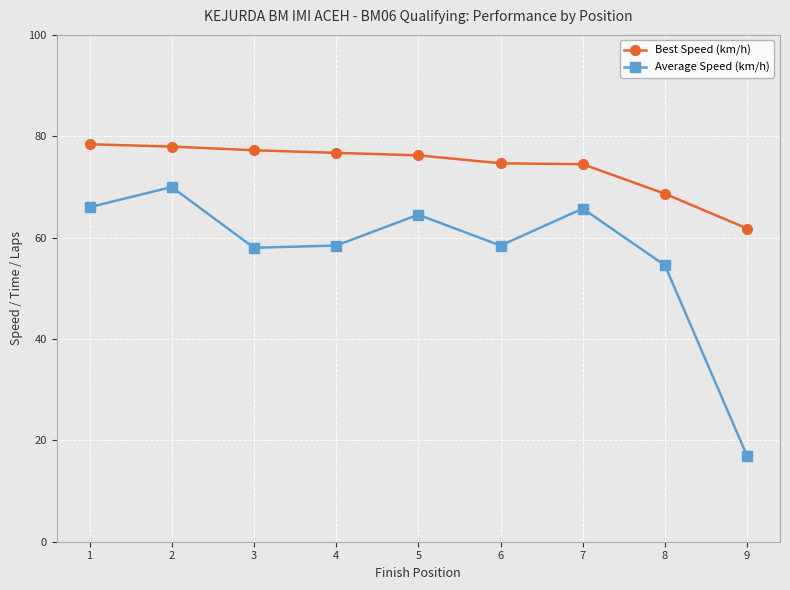

What is the difference between the maximum and minimum values in the Average Speed (km/h) series?

53.1